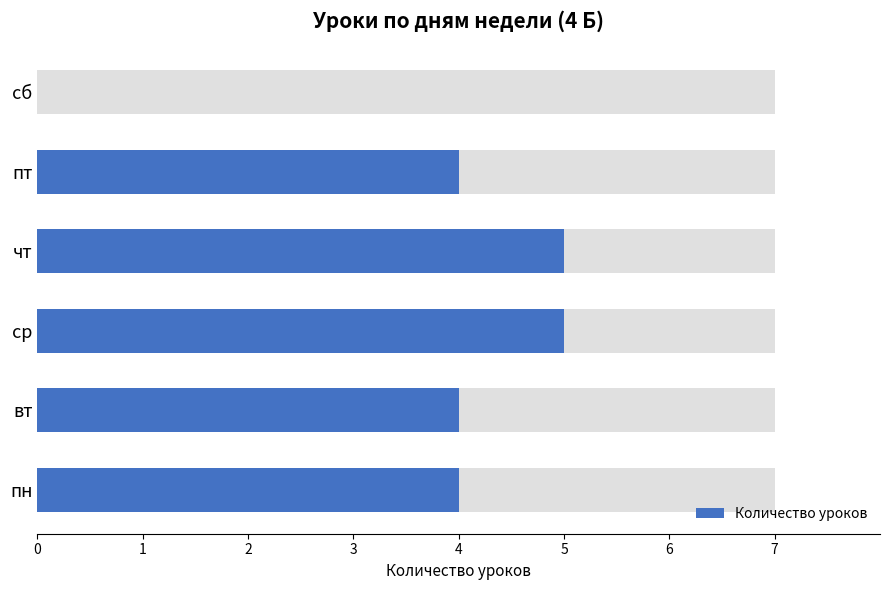

Rank the categories by value from highest to lowest.

ср, чт, пн, вт, пт, сб